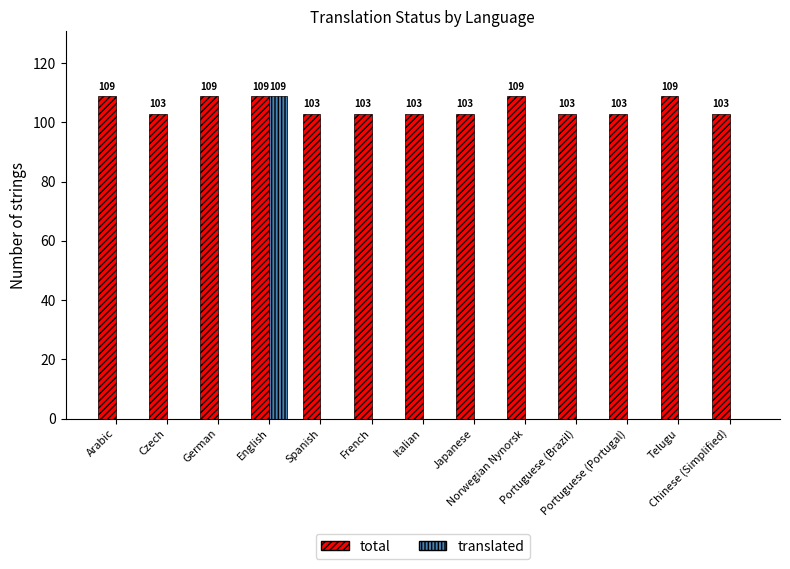

What is the maximum value shown in the chart?

109